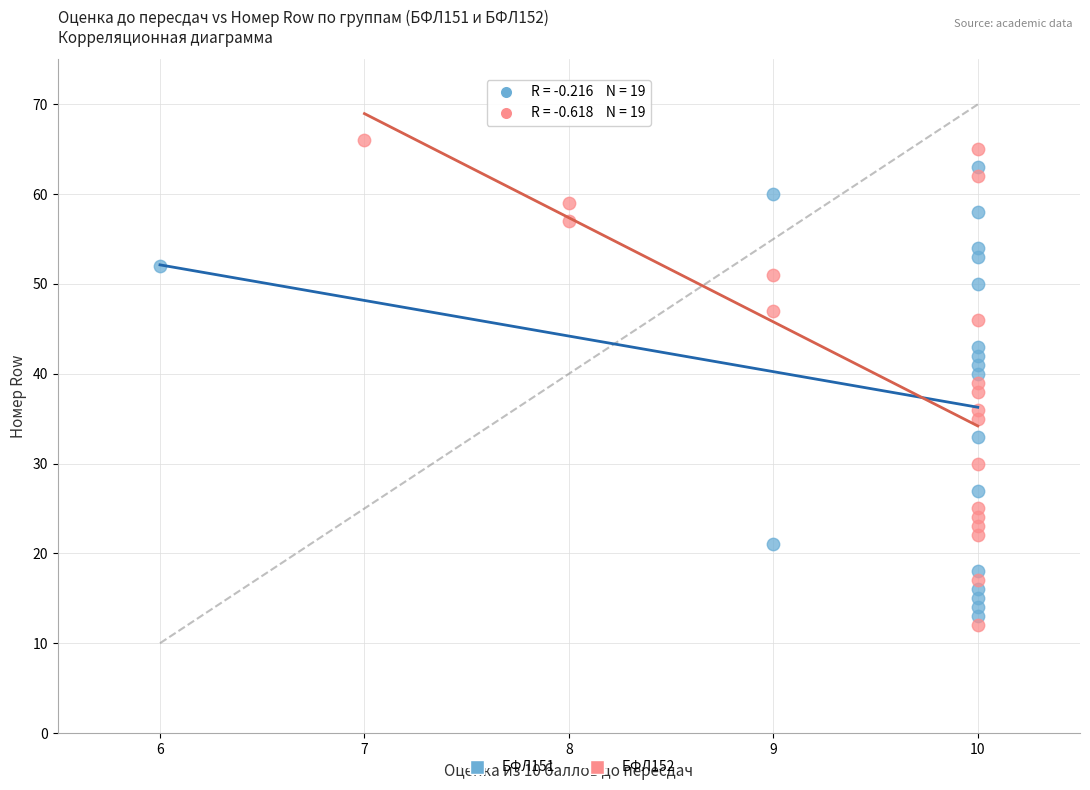

Which series has the widest spread of Y values?

БФЛ152